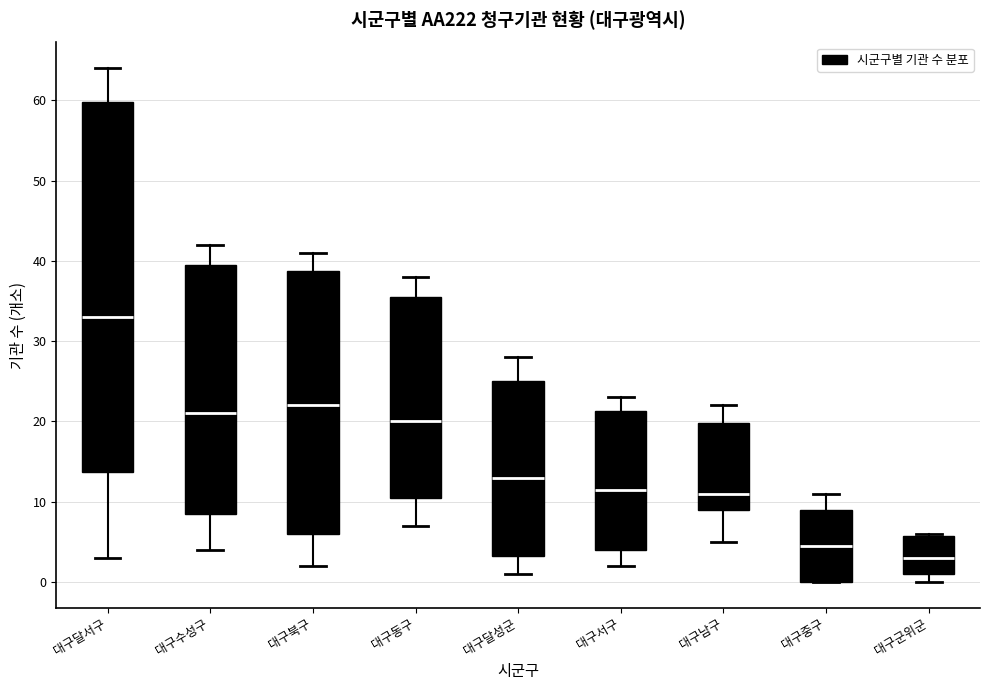

Reading left to right, read every box against the y-axis: the position of its median line, the range the box covers, and the ends of its whiskers. The values are not printed on the chart, so give them approximately, as read against the axis.

대구달서구: median 33, box 14 to 60, whiskers 3 to 64
대구수성구: median 21, box 9 to 40, whiskers 4 to 42
대구북구: median 22, box 6 to 39, whiskers 2 to 41
대구동구: median 20, box 11 to 36, whiskers 7 to 38
대구달성군: median 13, box 3 to 25, whiskers 1 to 28
대구서구: median 12, box 4 to 21, whiskers 2 to 23
대구남구: median 11, box 9 to 20, whiskers 5 to 22
대구중구: median 5, box 0 to 9, whiskers 0 to 11
대구군위군: median 3, box 1 to 6, whiskers 0 to 6